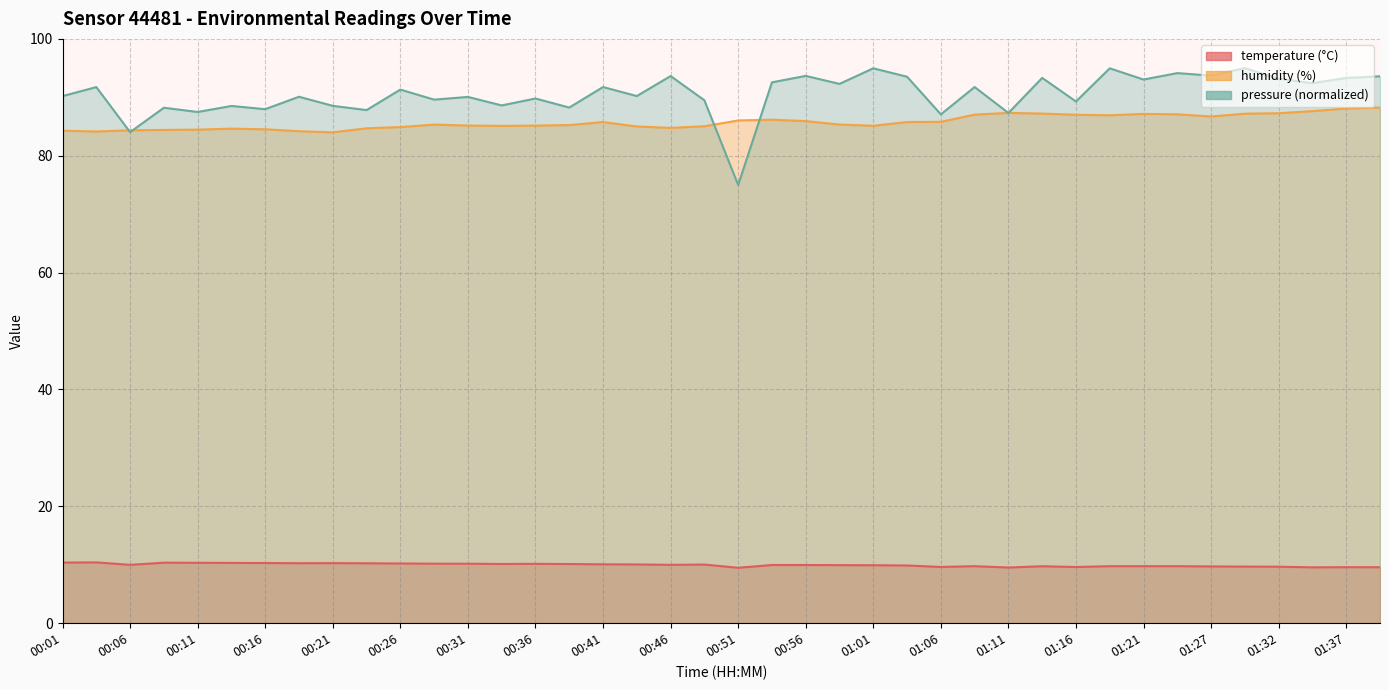

At which category does humidity reach its first local valley?

00:03